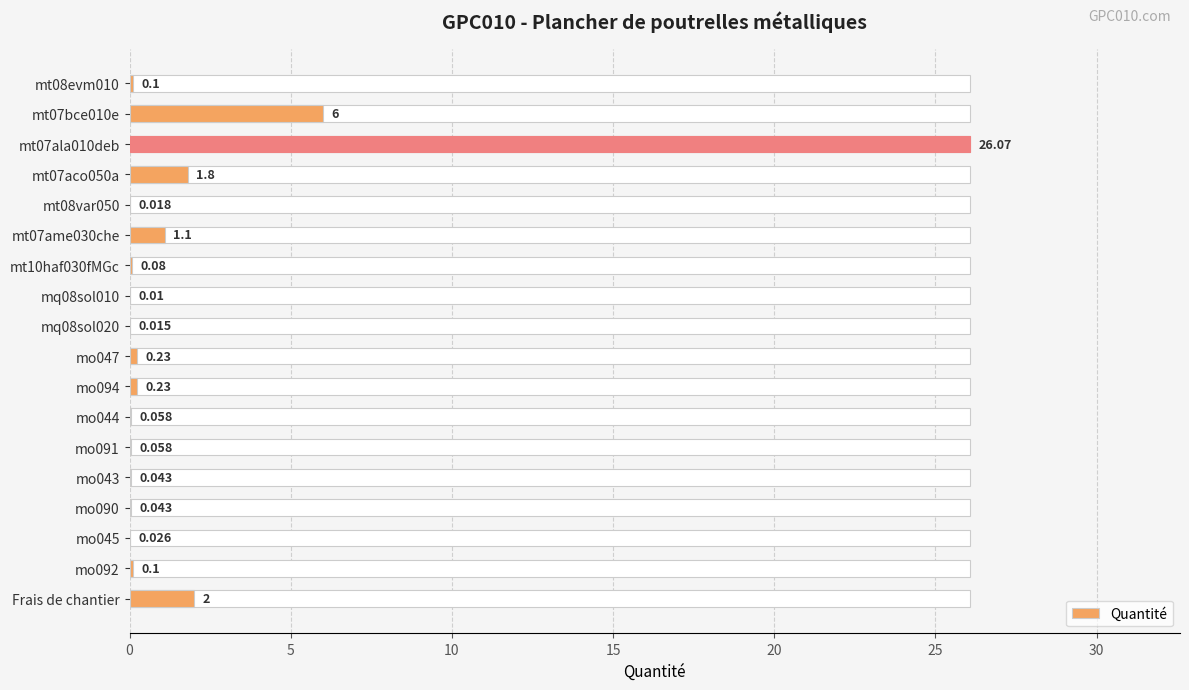

What is the average value?

2.1